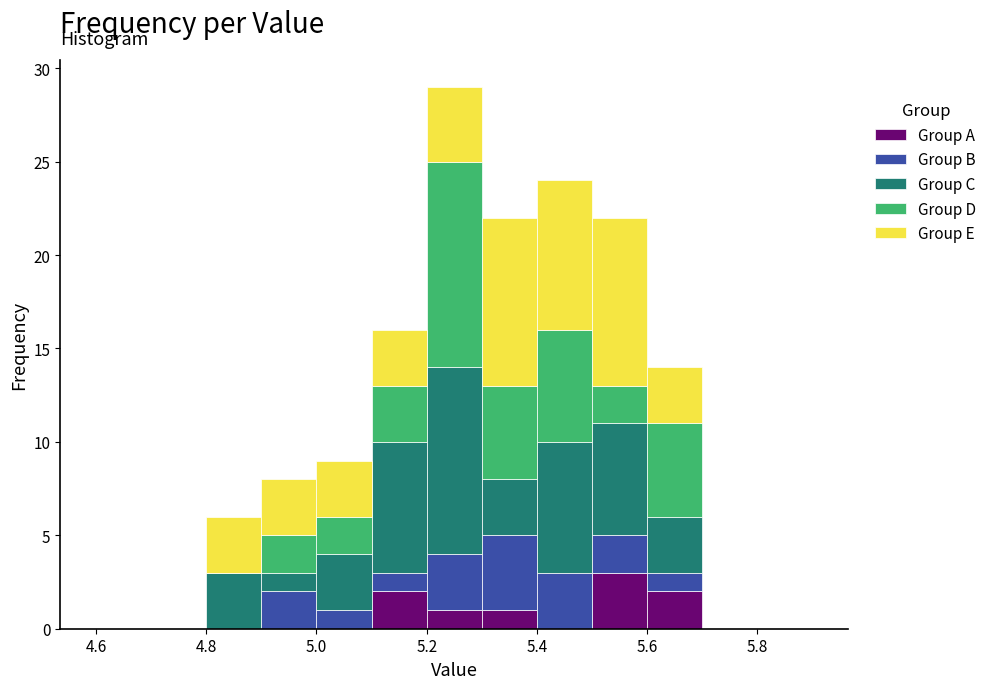

Reading left to right, list every stacked bar in this chart as the range it spans on the x-axis followed by its total height. The values are not printed on the chart, so give them approximately, as read against the axis.

4.6 to 4.7: 0
4.7 to 4.8: 0
4.8 to 4.9: 6
4.9 to 5.0: 8
5.0 to 5.1: 9
5.1 to 5.2: 16
5.2 to 5.3: 29
5.3 to 5.4: 22
5.4 to 5.5: 24
5.5 to 5.6: 22
5.6 to 5.7: 14
5.7 to 5.8: 0
5.8 to 5.9: 0